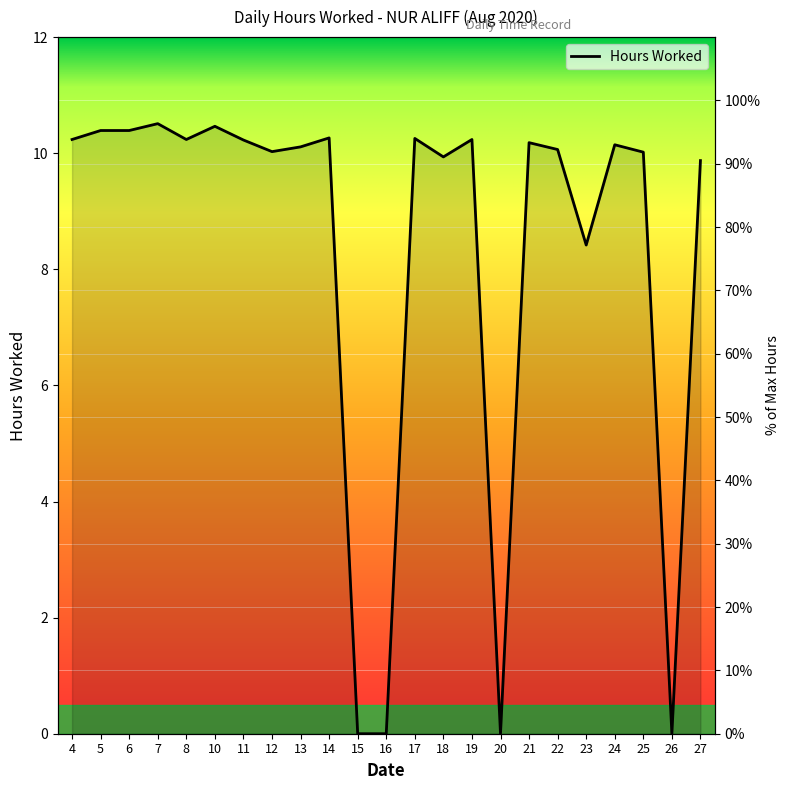

Reading right to left, extract all data points from this chart.

27=90.5	26=0.0	25=91.8	24=93.0	23=77.2	22=92.2	21=93.3	20=0.0	19=93.8	18=91.1	17=94.0	16=0.0	15=0.0	14=94.1	13=92.7	12=91.9	11=93.8	10=95.9	8=93.8	7=96.3	6=95.2	5=95.2	4=93.8